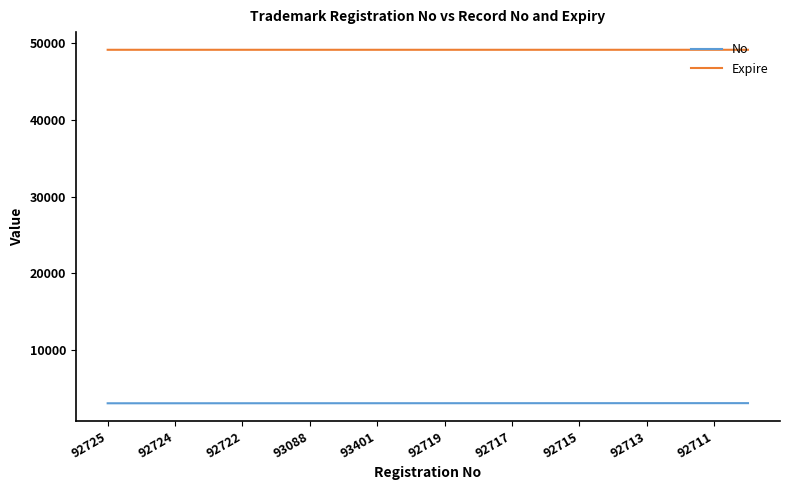

True or false: No and Expire intersect in this chart.

False